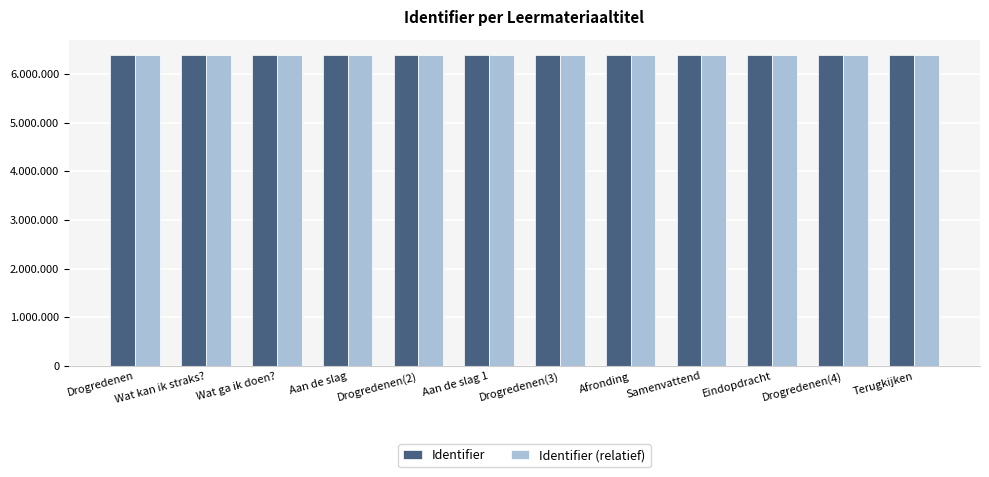

What are all the series names shown in the legend?

Identifier, Identifier (relatief)